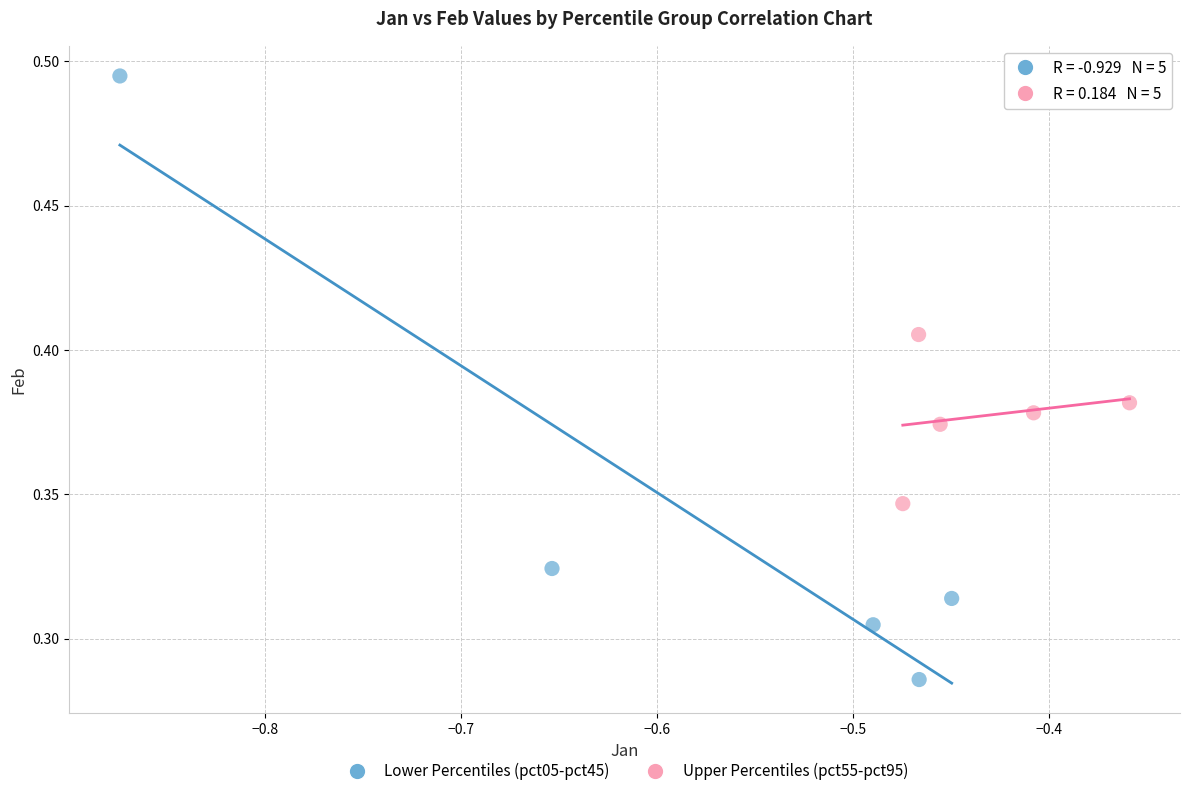

Which series contains the highest Y value?

Lower Percentiles (pct05-pct45)